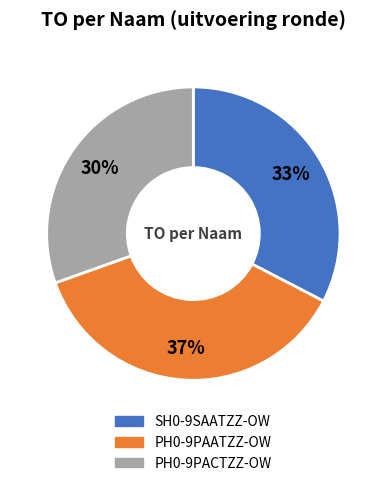

What is the largest slice in the pie chart?

PH0-9PAATZZ-OW